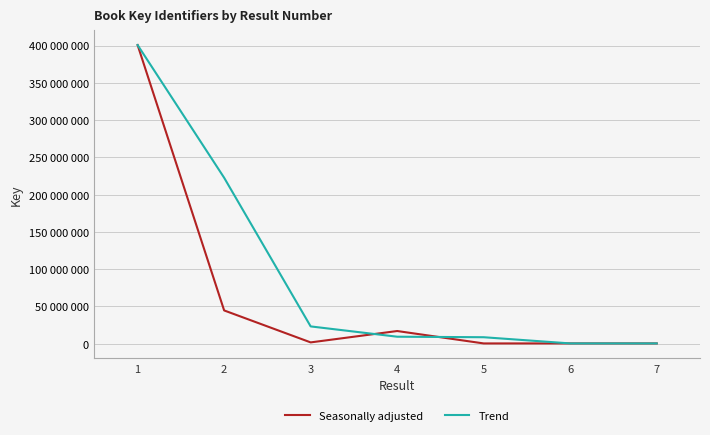

Which label corresponds to the largest value in the chart?

1